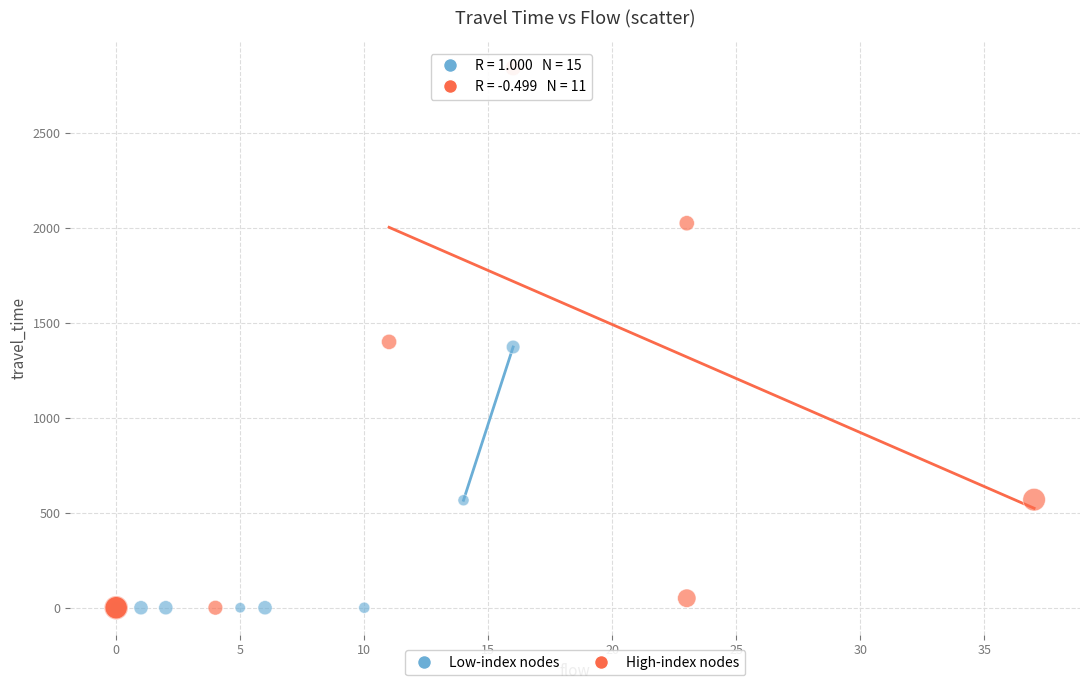

Which series reaches the maximum Y coordinate?

High-index nodes